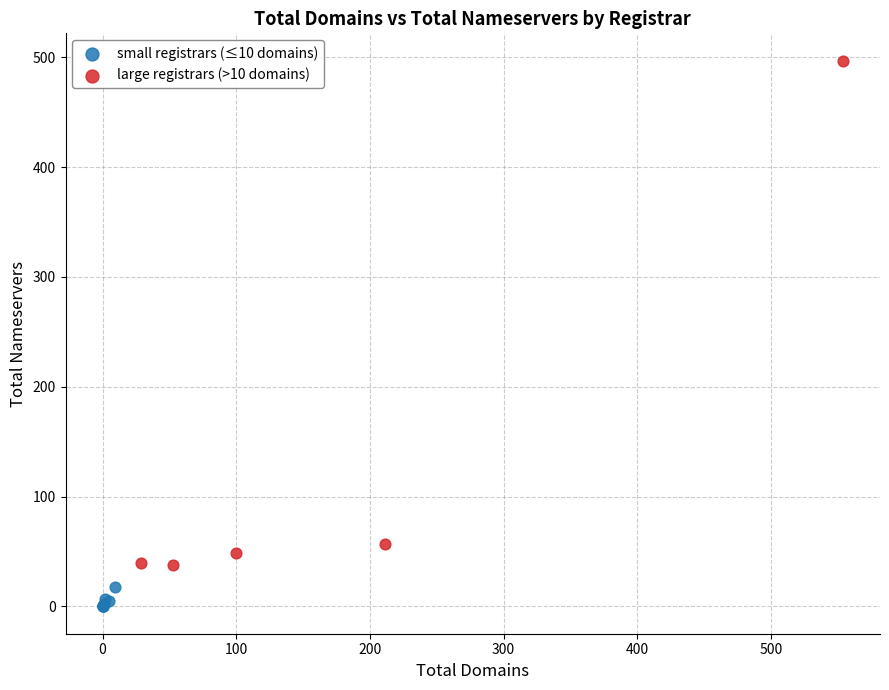

Which series reaches the minimum Y coordinate?

small registrars (≤10 domains)